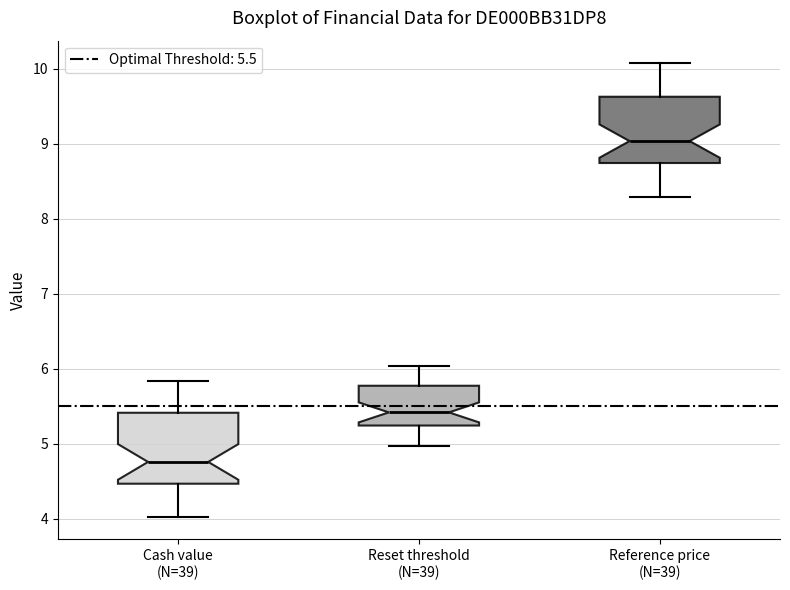

Where does the lower whisker of the box for Cash value (N=39) end on the y-axis? The values are not printed on the chart, so give them approximately, as read against the axis.

4.0